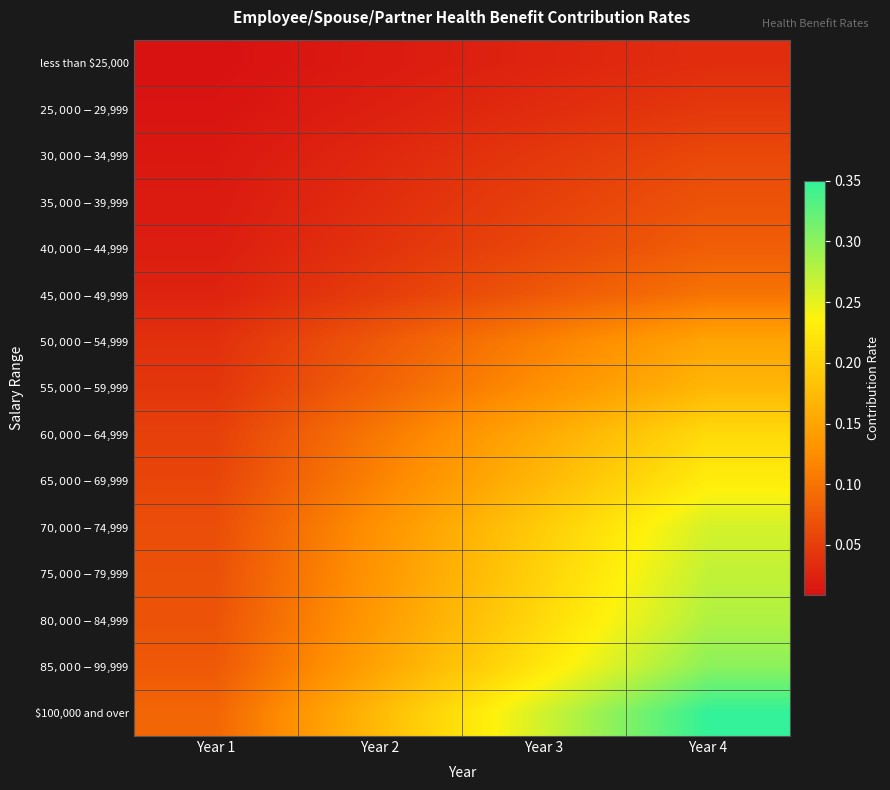

What is the difference between the highest and lowest values at Year 1?

0.1